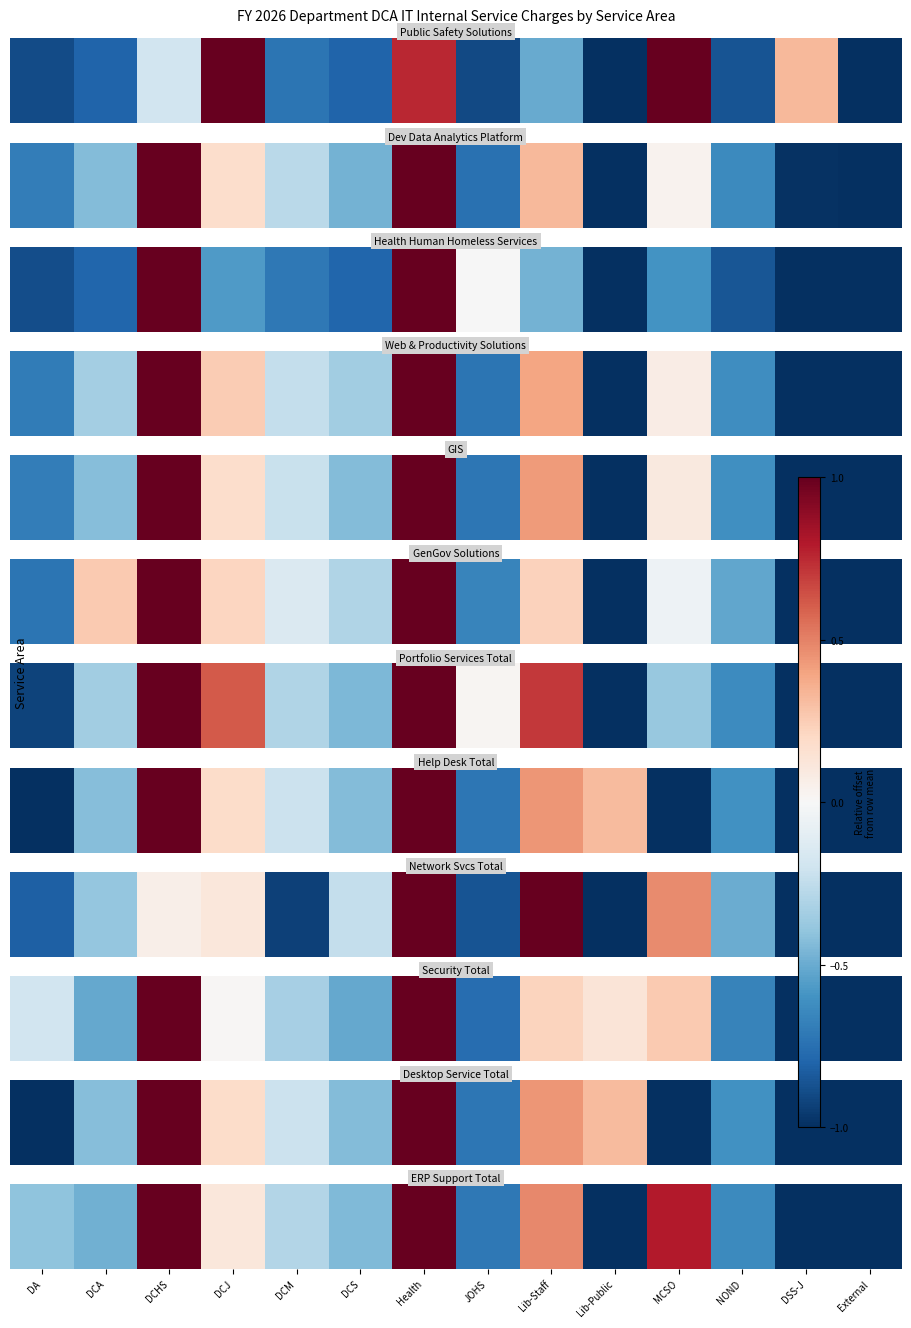

What is the average value?

-0.2